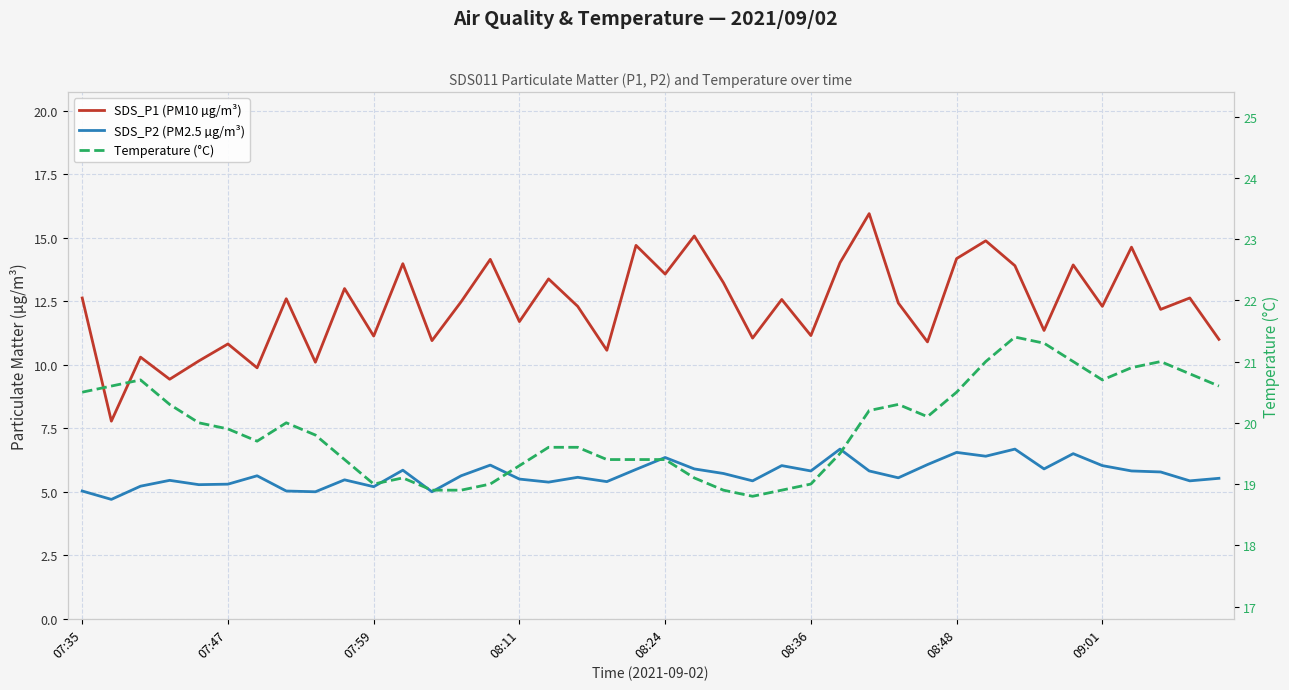

Reading left to right, transcribe all the data shown in this chart.

SDS_P1 (PM10 µg/m³): 12.6	7.8	10.3	9.4	10.2	10.8	9.9	12.6	10.1	13.0	11.1	14.0	10.9	12.5	14.2	11.7	13.4	12.3	10.6	14.7	13.6	15.1	13.2	11.1	12.6	11.2	14.0	15.9	12.4	10.9	14.2	14.9	13.9	11.3	13.9	12.3	14.6	12.2	12.6	11.0
SDS_P2 (PM2.5 µg/m³): 5.0	4.7	5.2	5.5	5.3	5.3	5.6	5.0	5.0	5.5	5.2	5.8	5.0	5.6	6.0	5.5	5.4	5.6	5.4	5.9	6.3	5.9	5.7	5.4	6.0	5.8	6.7	5.8	5.5	6.1	6.5	6.4	6.7	5.9	6.5	6.0	5.8	5.8	5.4	5.5
Temperature (°C): 20.5	20.6	20.7	20.3	20.0	19.9	19.7	20.0	19.8	19.4	19.0	19.1	18.9	18.9	19.0	19.3	19.6	19.6	19.4	19.4	19.4	19.1	18.9	18.8	18.9	19.0	19.5	20.2	20.3	20.1	20.5	21.0	21.4	21.3	21.0	20.7	20.9	21.0	20.8	20.6